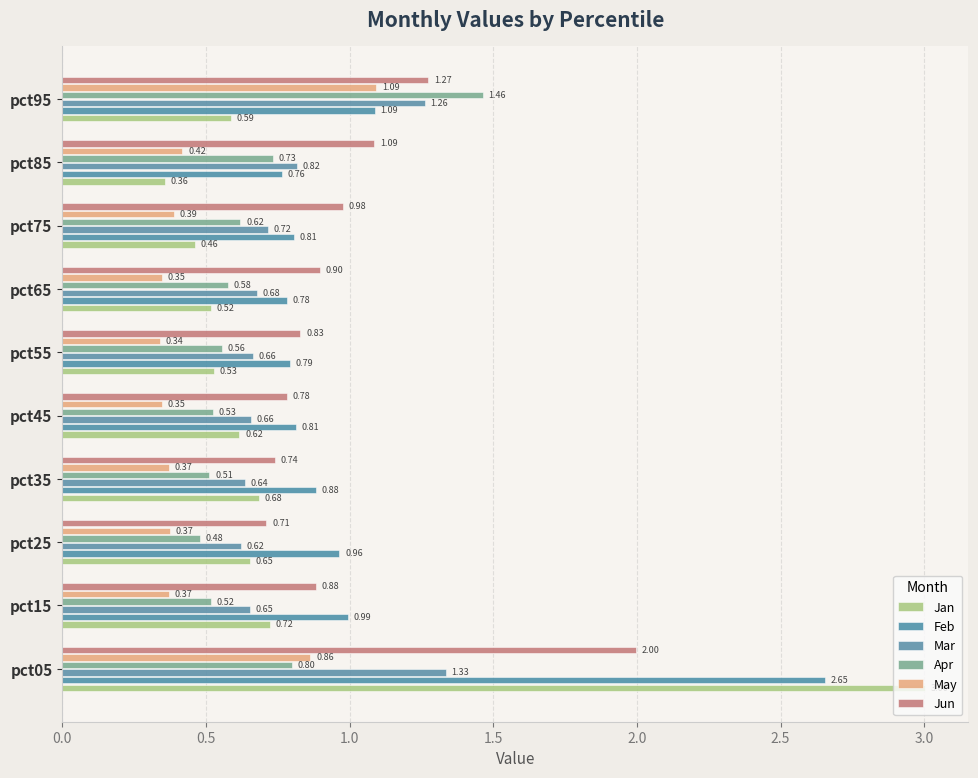

What are all the series names shown in the legend?

Jan, Feb, Mar, Apr, May, Jun